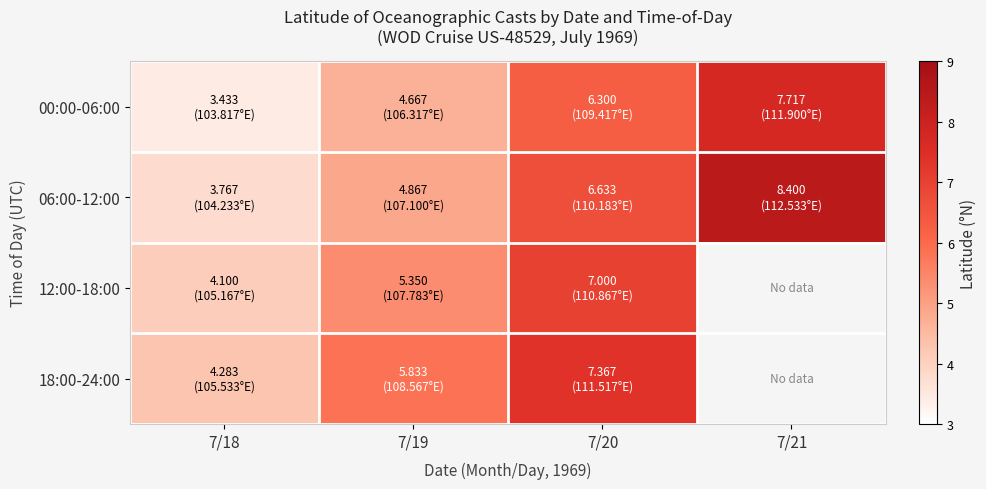

List the series in order of their peak value, highest first.

06:00-12:00, 00:00-06:00, 18:00-24:00, 12:00-18:00